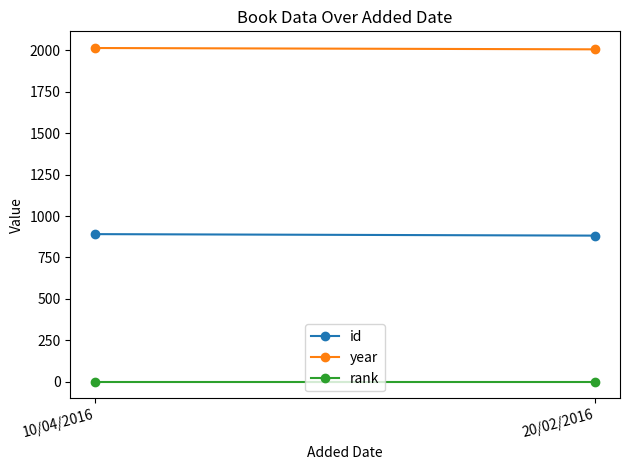

What is the difference between the id values at 20/02/2016 and 10/04/2016?

9